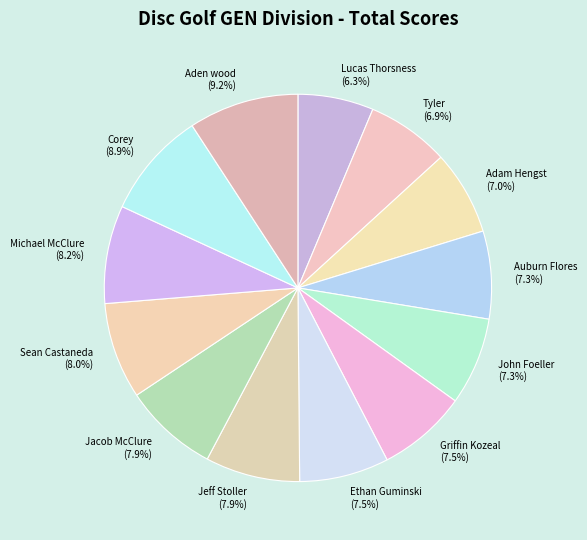

Which category has the smallest portion of the pie?

Lucas Thorsness